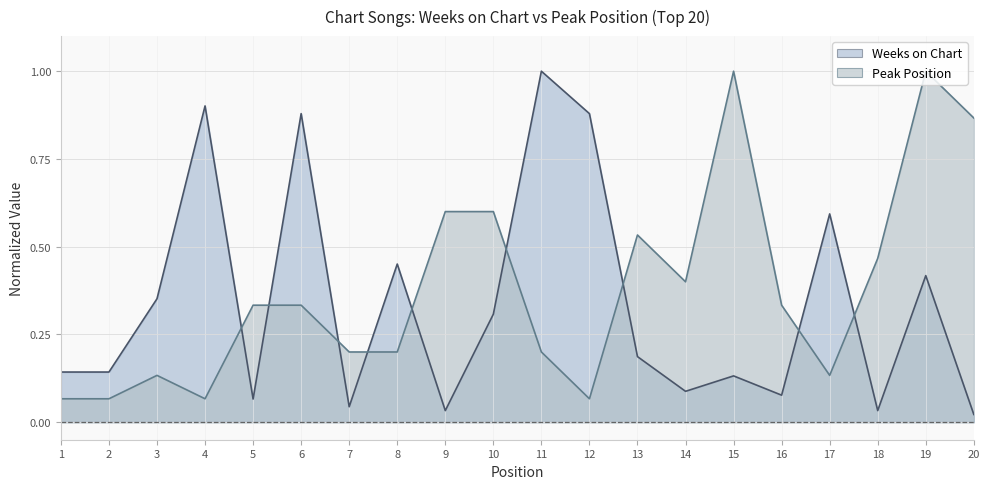

The Peak Position series shows 0.6 at 9. True or false?

True